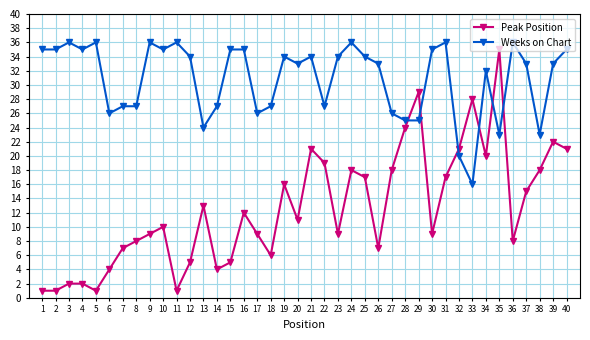

What is the sum of the Weeks on Chart values at 38 and 32?

43